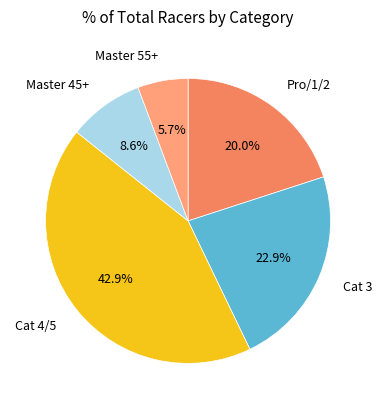

What is the total percentage of Cat 3 and Cat 4/5?

65.7%